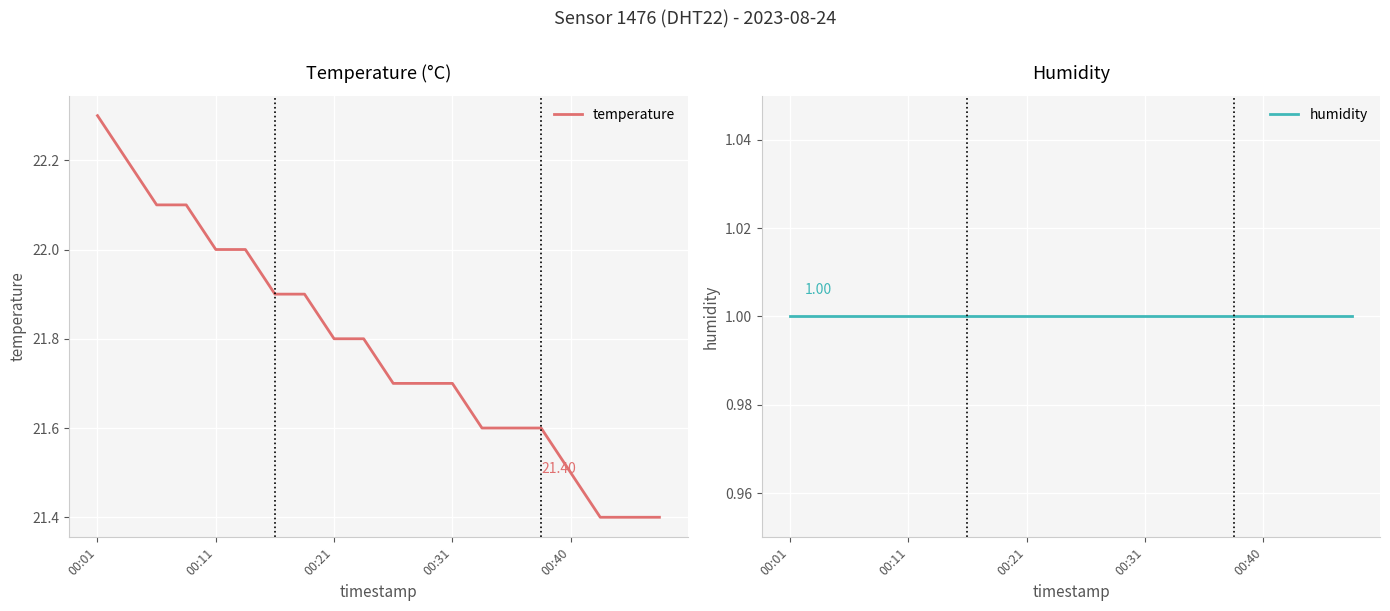

At which category is the sum across all series the highest?

00:01